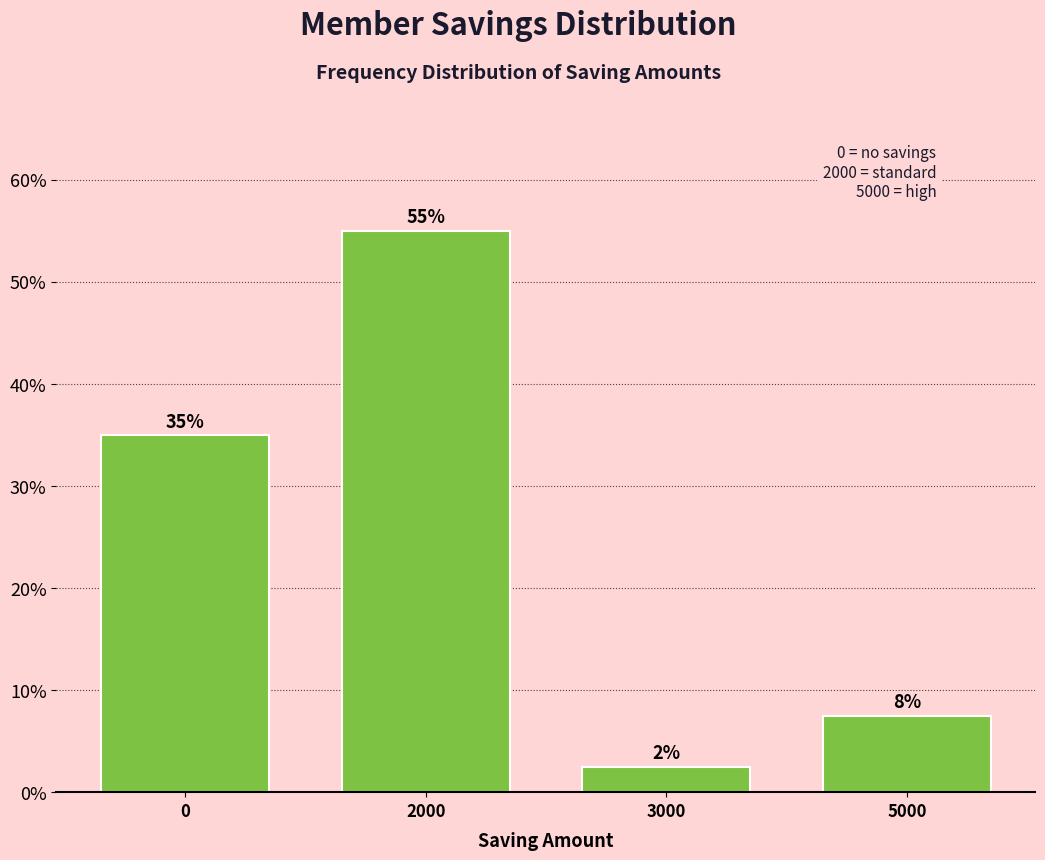

Is it true that the value at 0 is 24.1?

False